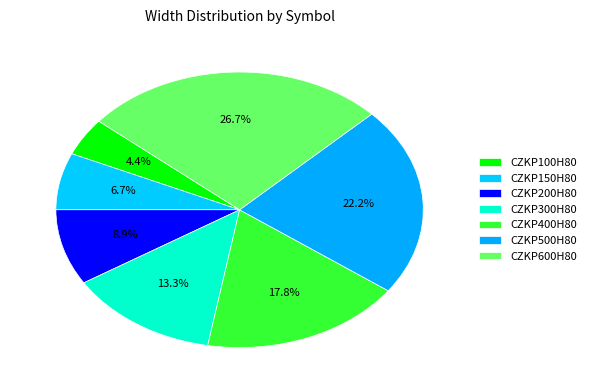

Count the number of slices in the pie.

7